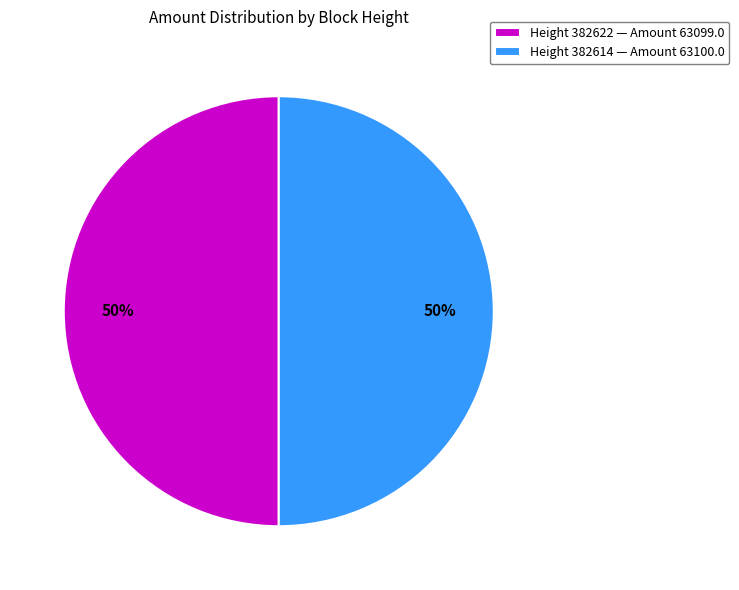

How many slices are in this pie chart?

2